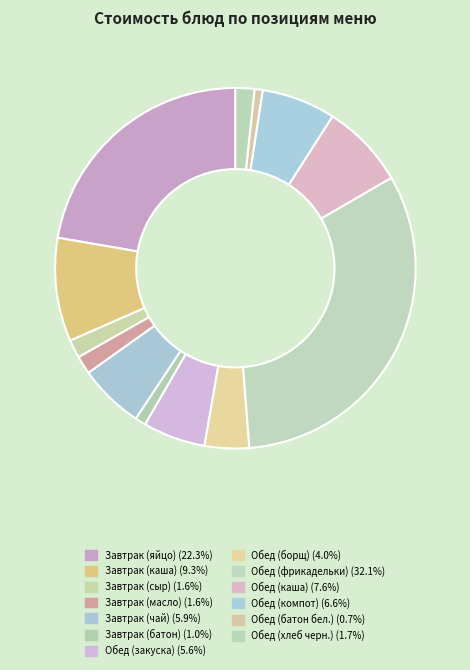

Count the number of slices in the pie.

13